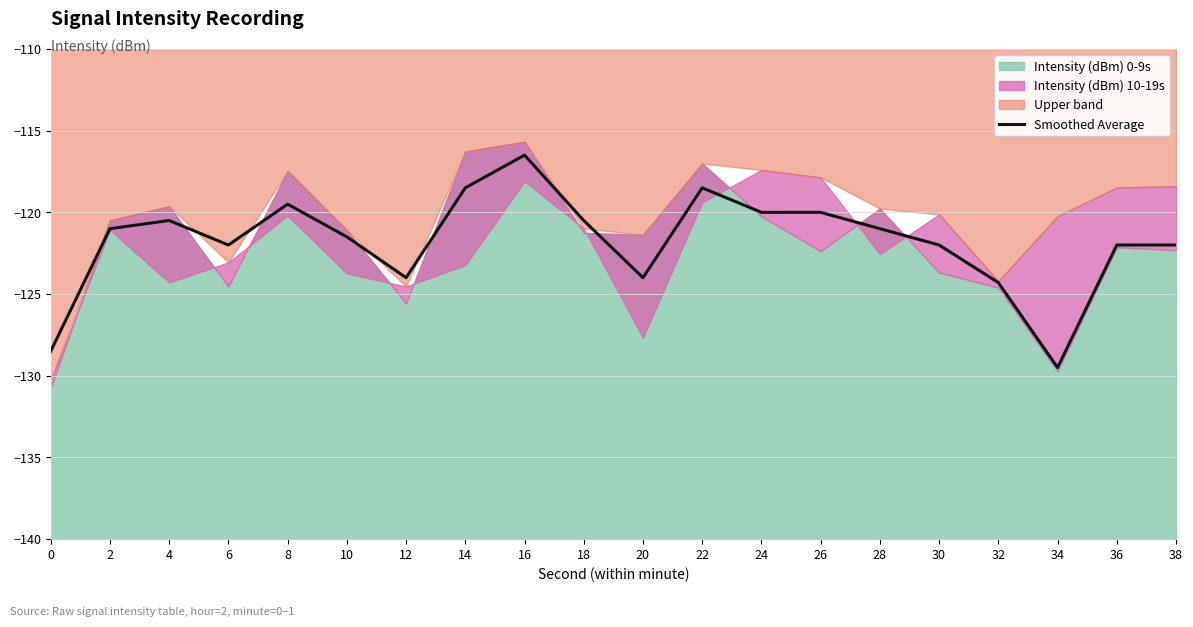

The value of Smoothed Average at 0 is -128.5. True or false?

True